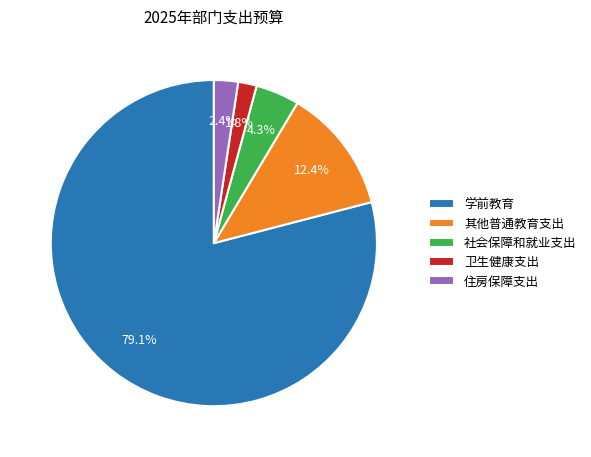

Between 其他普通教育支出 and 卫生健康支出, which is larger?

其他普通教育支出